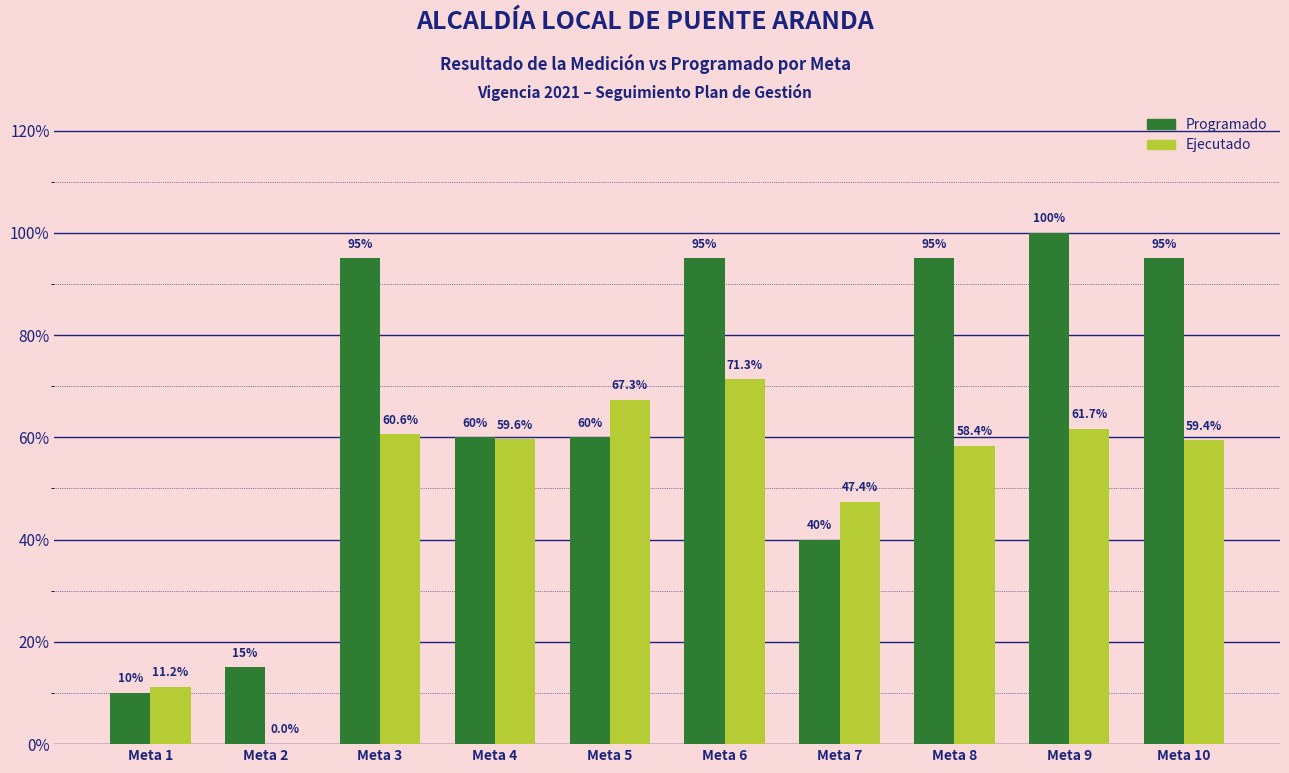

What is the spread (max minus min) of values at Meta 7?

0.1